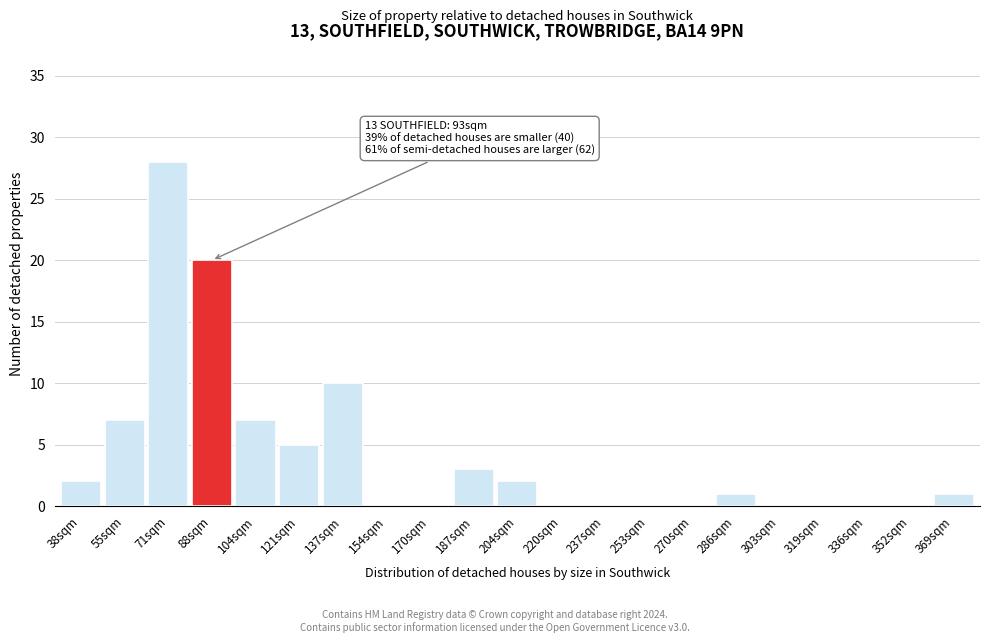

Reading left to right, extract all data points from this chart.

38sqm=2	55sqm=7	71sqm=28	88sqm=20	104sqm=7	121sqm=5	137sqm=10	154sqm=0	170sqm=0	187sqm=3	204sqm=2	220sqm=0	237sqm=0	253sqm=0	270sqm=0	286sqm=1	303sqm=0	319sqm=0	336sqm=0	352sqm=0	369sqm=1